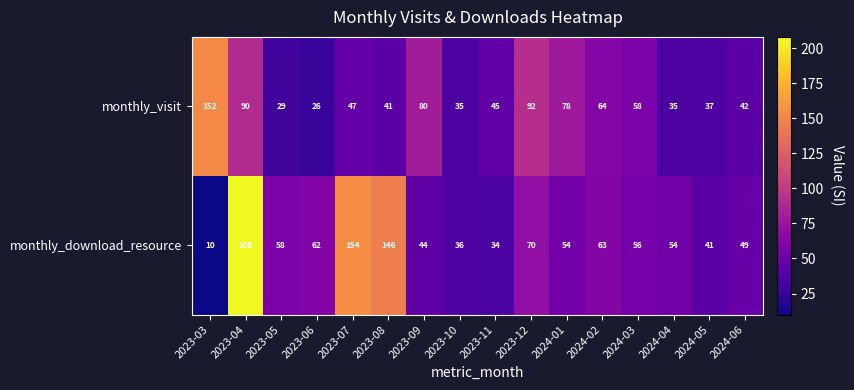

Which label corresponds to the smallest value in the chart?

2023-03